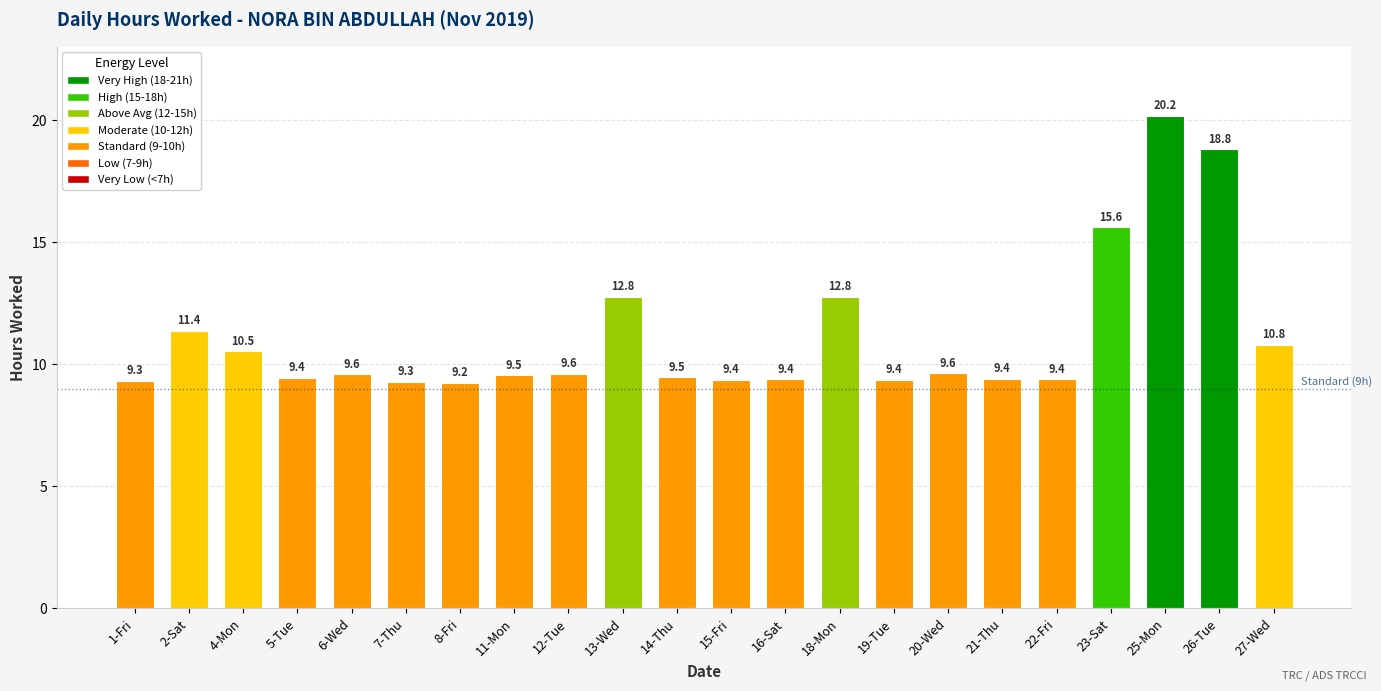

What is the change in value from 11-Mon to 23-Sat?

+6.1